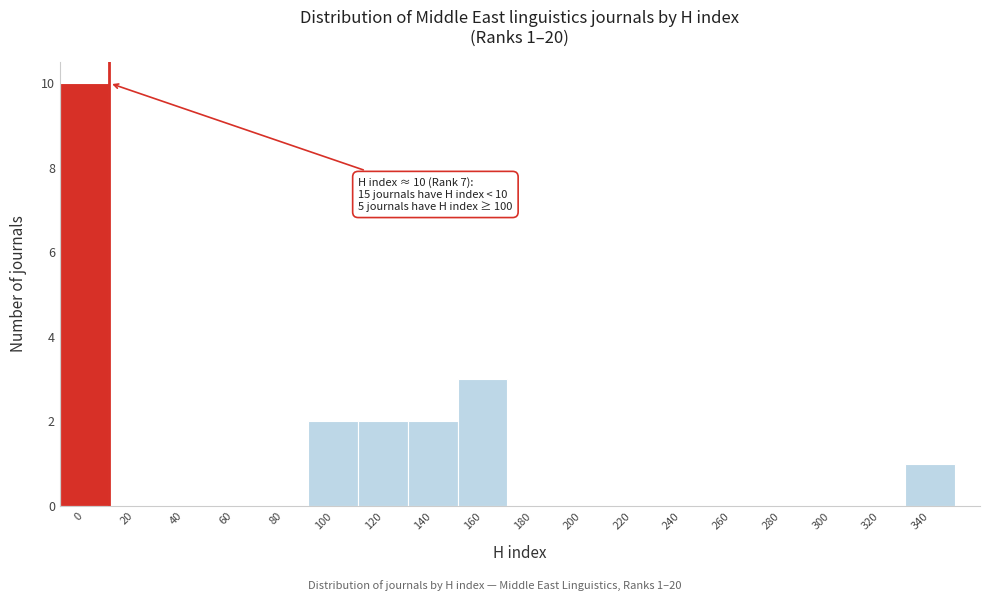

Reading left to right, transcribe all the data shown in this chart.

0=10	20=0	40=0	60=0	80=0	100=2	120=2	140=2	160=3	180=0	200=0	220=0	240=0	260=0	280=0	300=0	320=0	340=1